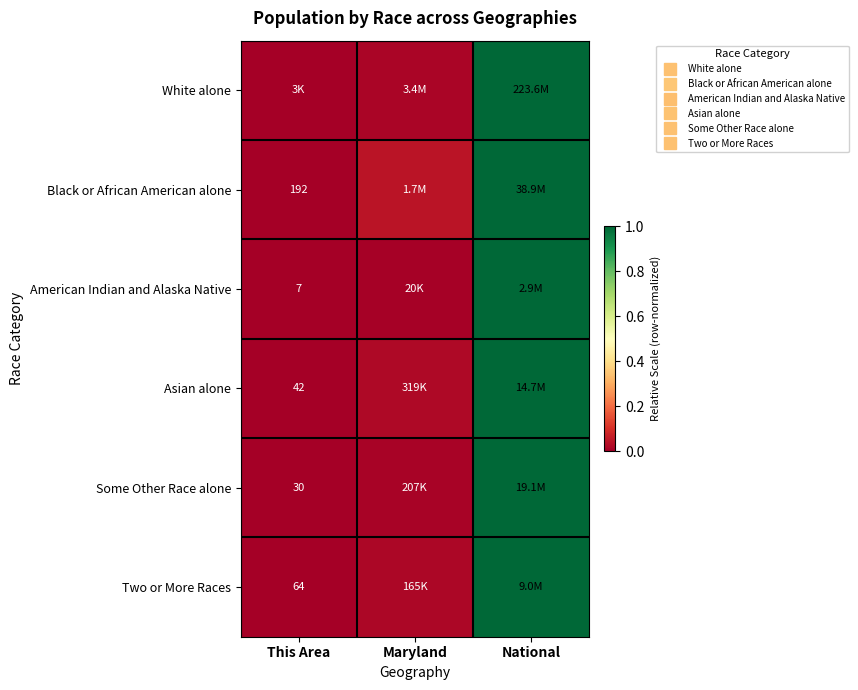

What is the difference between the maximum and minimum values in the Asian alone series?

1.0